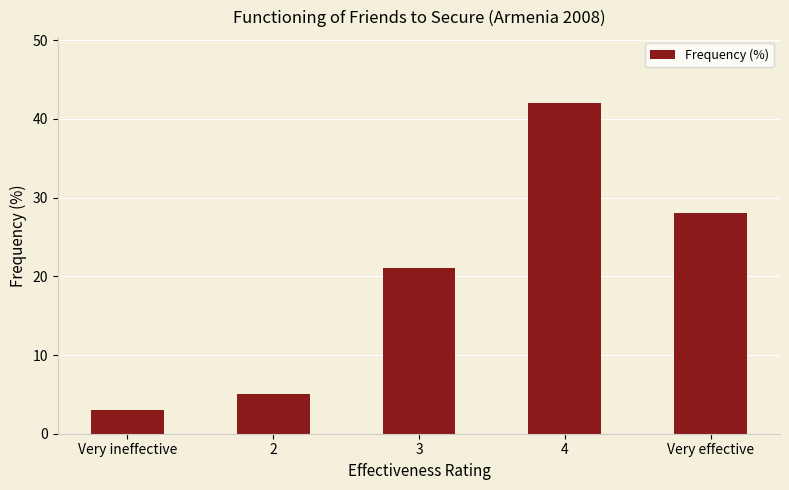

What position from the left is 2?

2